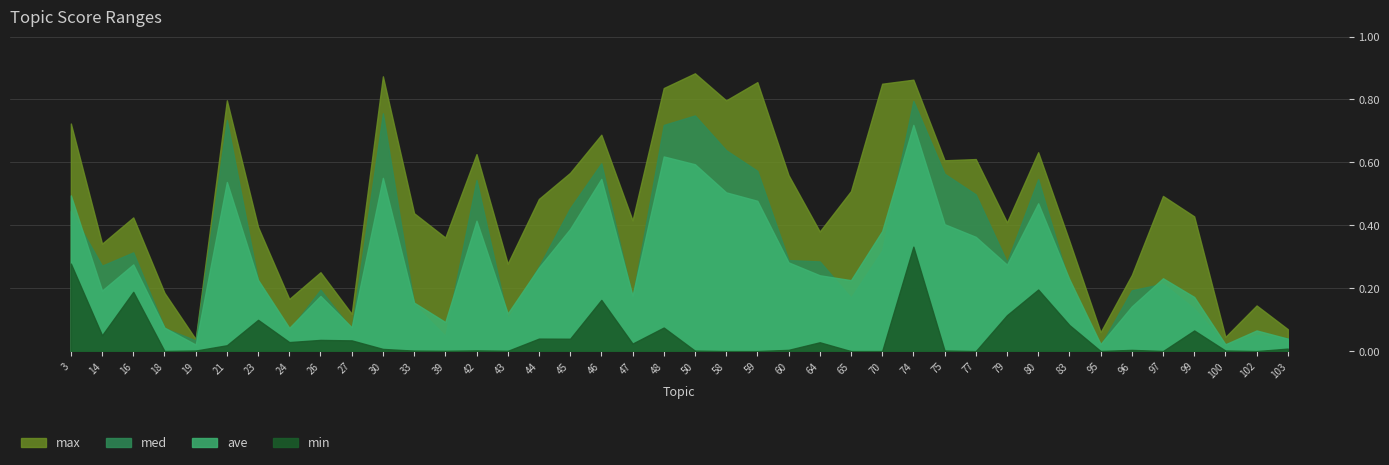

Which category has the lowest value in the max series?

19